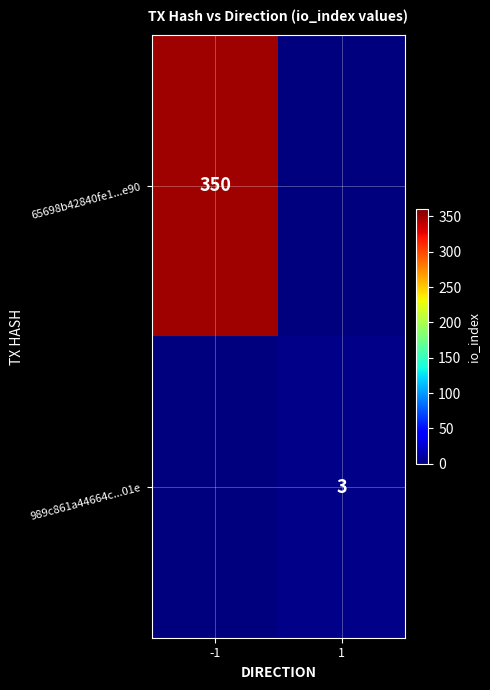

Is the value of 65698b42840fe1...e90 at -1 greater than the value of 989c861a44664c...01e at 1?

Yes